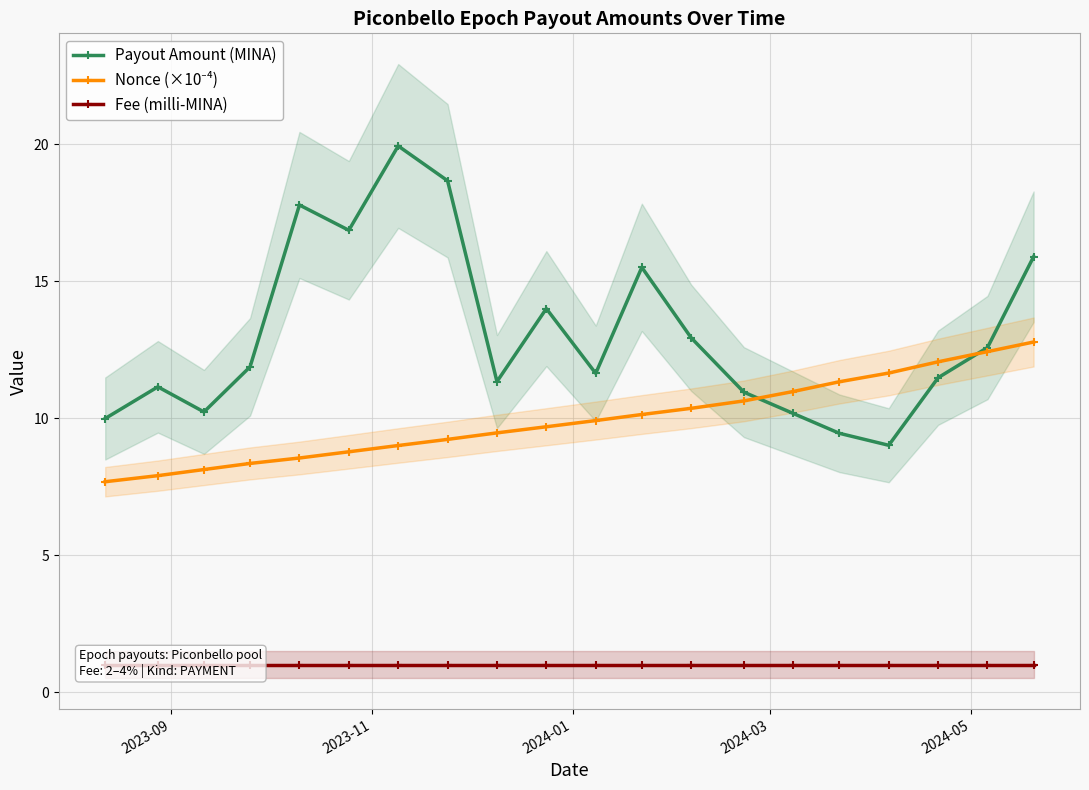

Which series has the largest total across all categories?

Payout Amount (MINA)